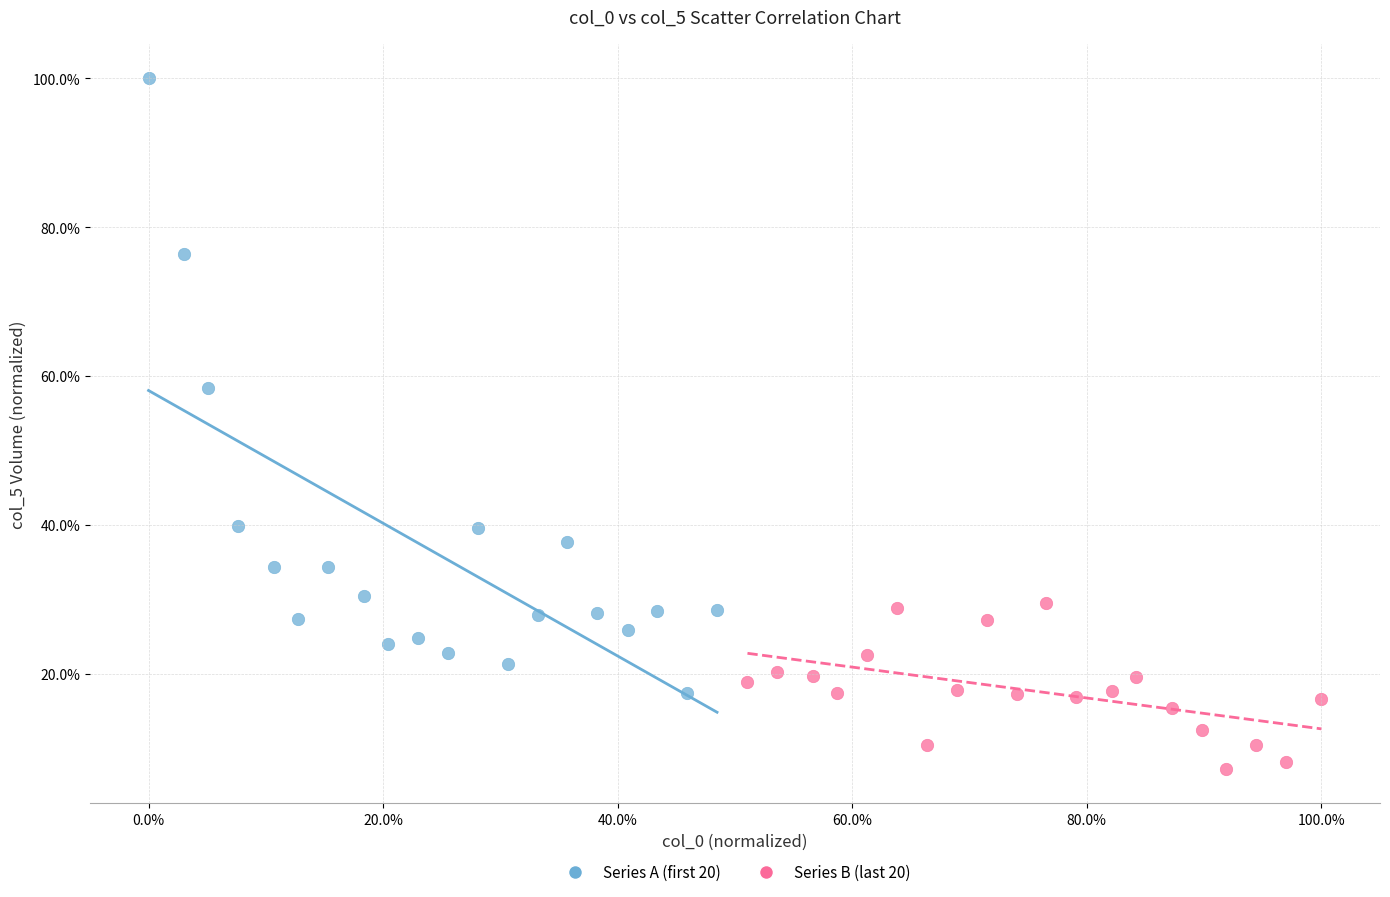

What are all the series names shown in the legend?

Series A (first 20), Series B (last 20)